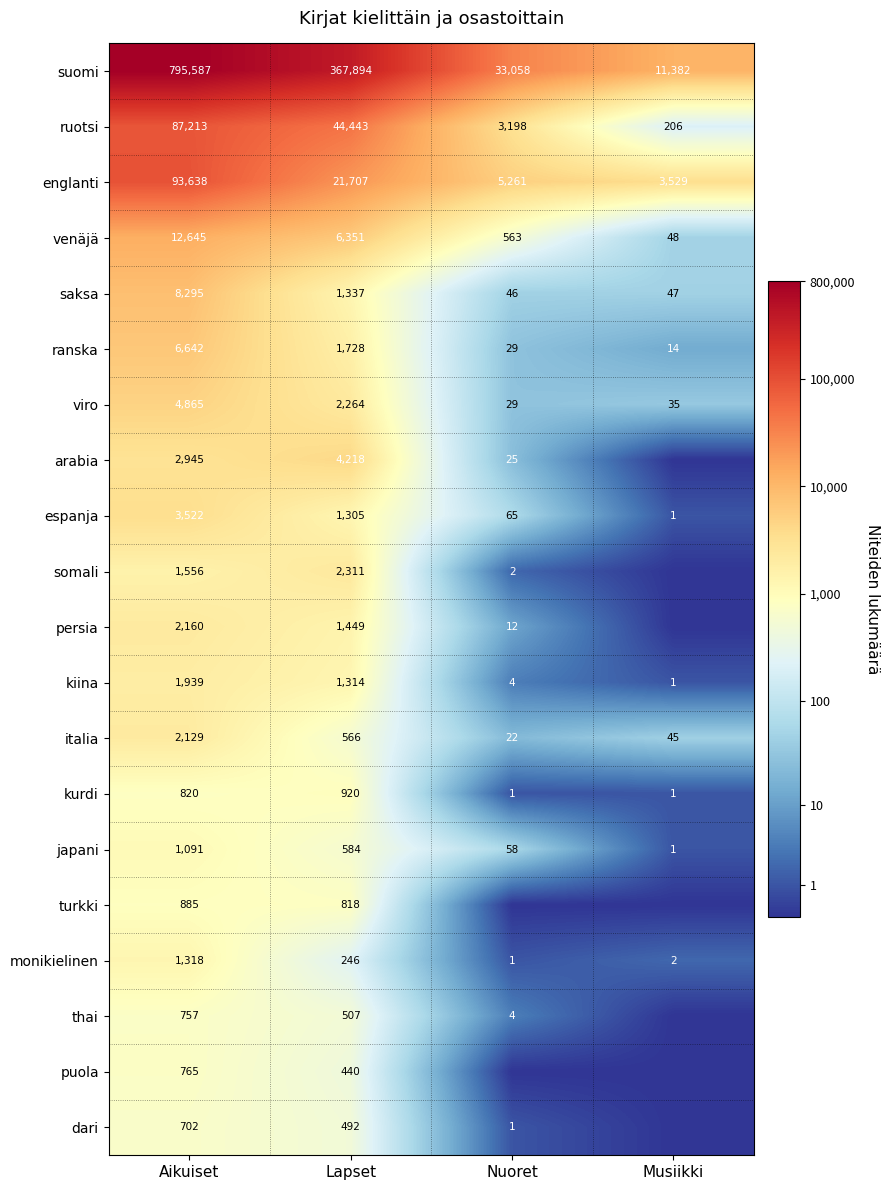

What is the sum of all viro values?

7193